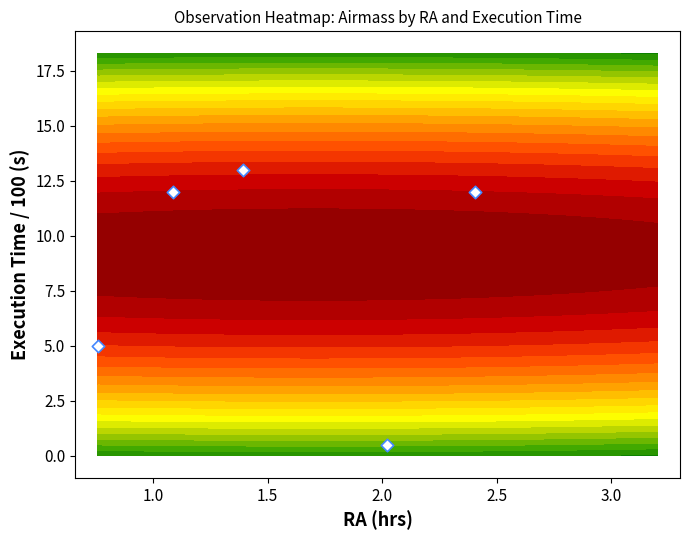

How many values are below 12?

2